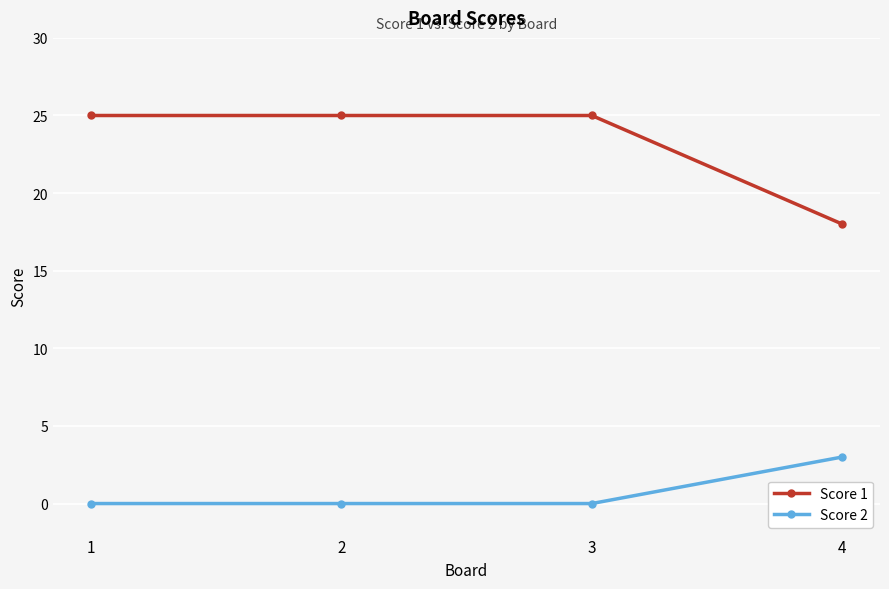

Count the number of data series in this chart.

2